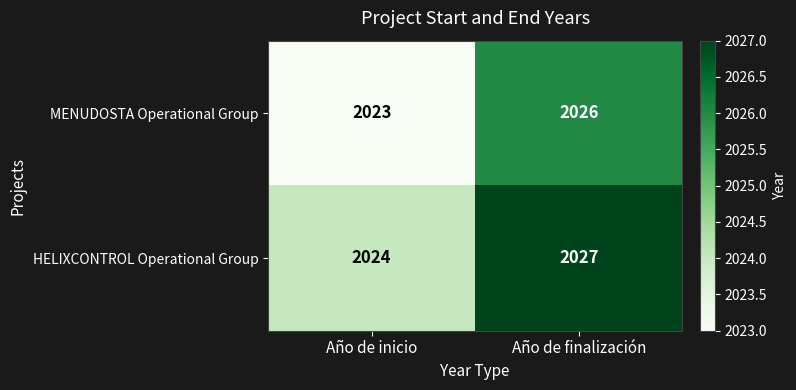

What is the difference between the MENUDOSTA Operational Group values at Año de inicio and Año de finalización?

3